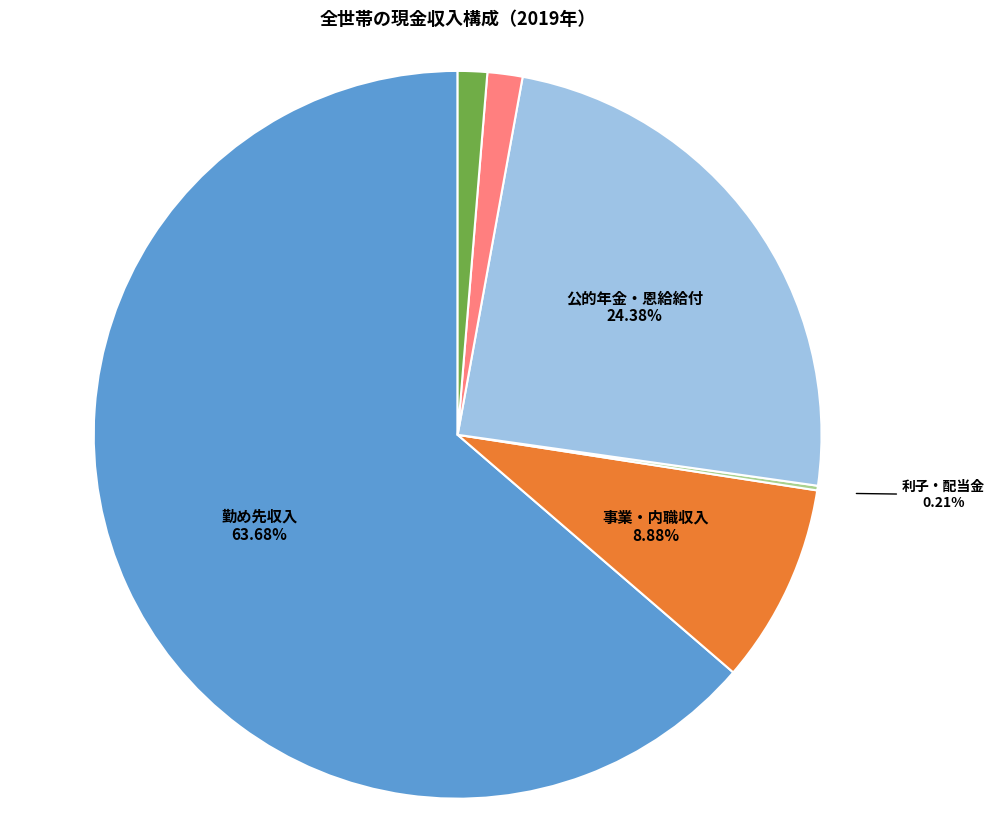

Does any single category account for the majority?

Yes